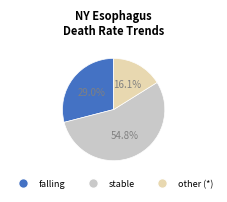

The stable slice represents 33% of the pie. True or false?

False